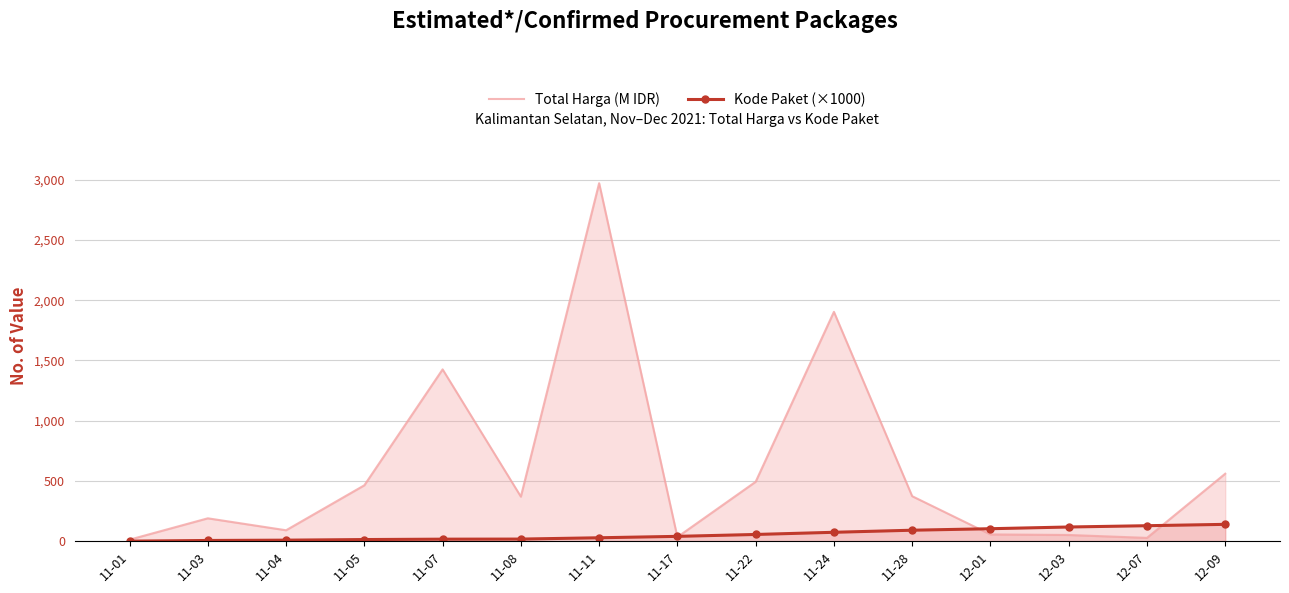

At how many categories does at least one series exceed 1622?

2